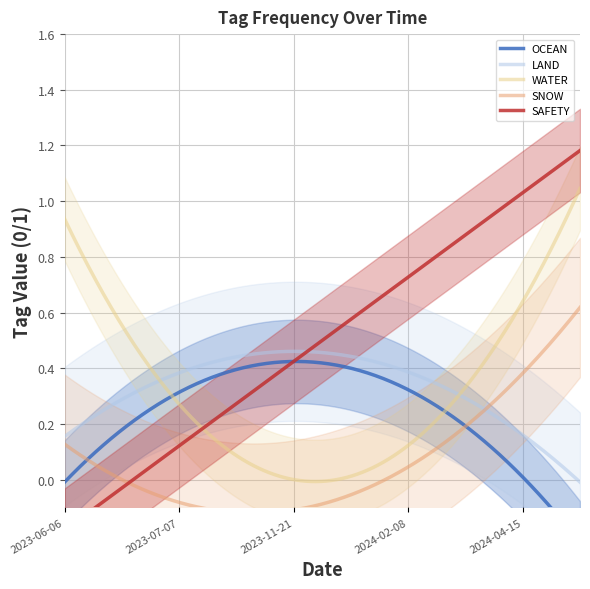

What is the total value across all series at 2024-04-15?

2